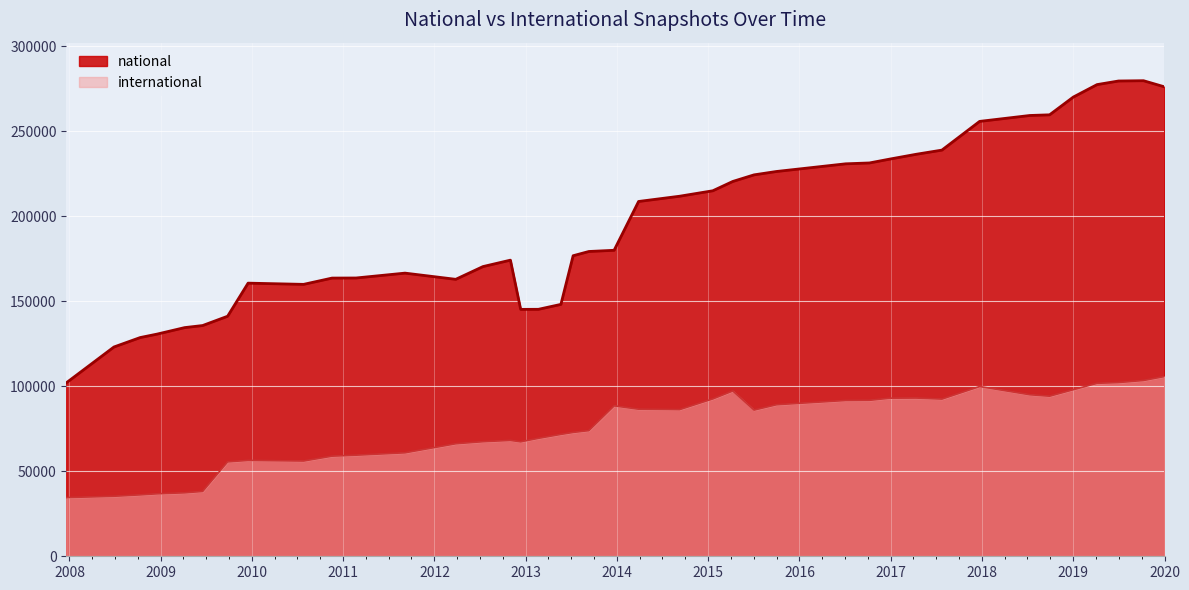

Count the number of categories in the chart.

40